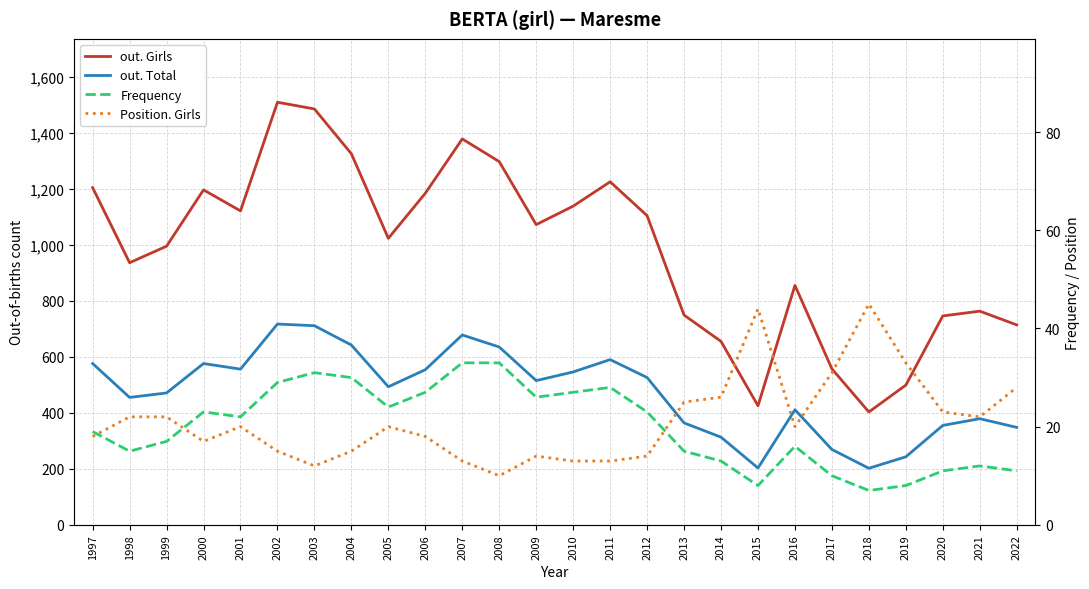

In Position. Girls, how many points are higher than both neighbors (excluding endpoints)?

5